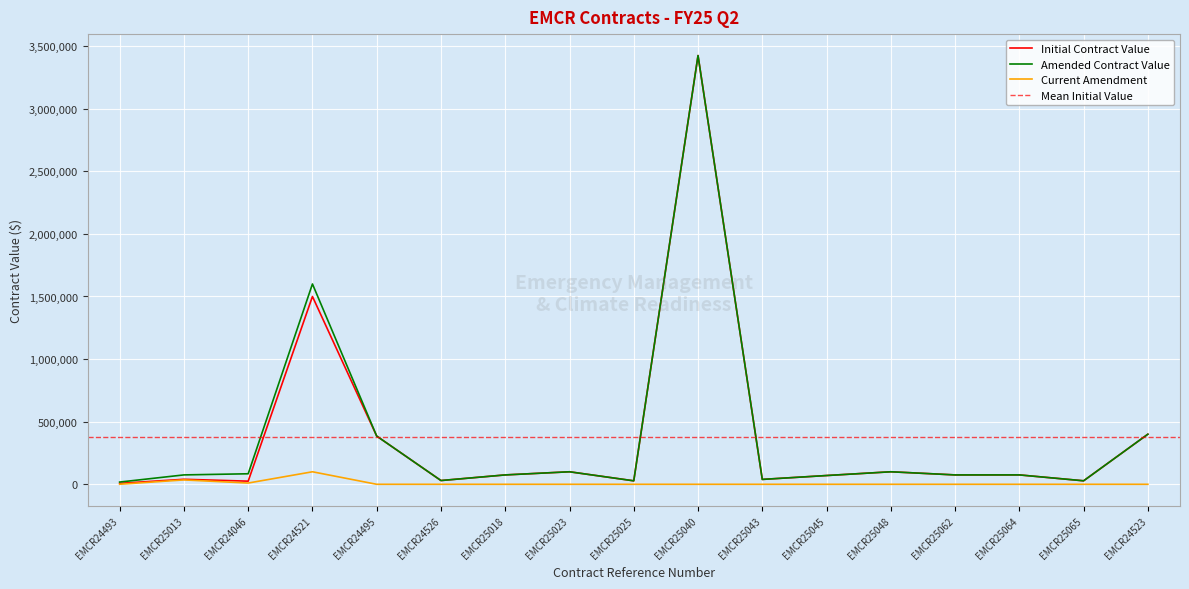

How many values in the Amended Contract Value series exceed 74999?

8